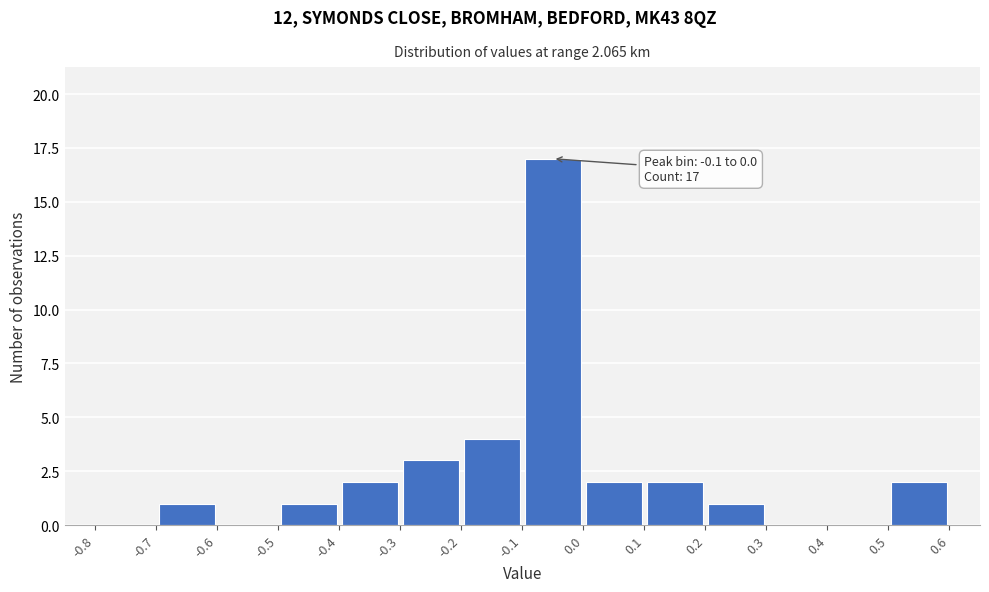

Which range on the x-axis has the tallest bar?

-0.1 to 0.0